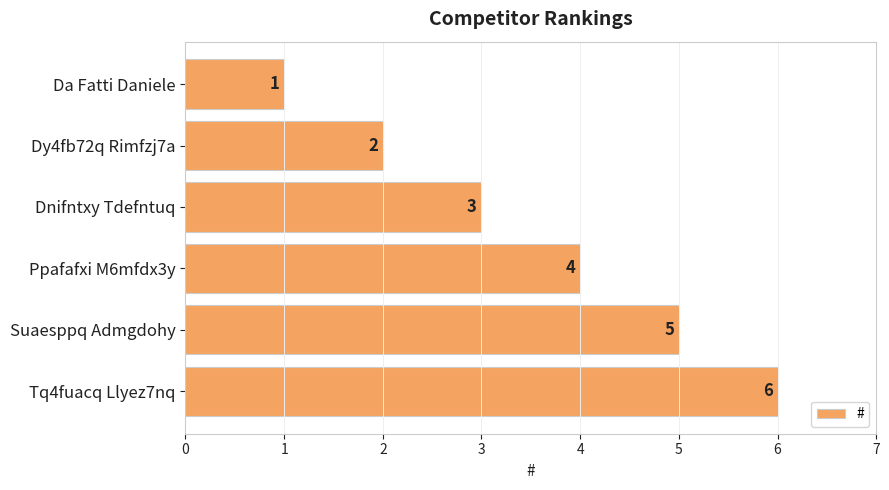

What position from the top is Dnifntxy Tdefntuq?

3